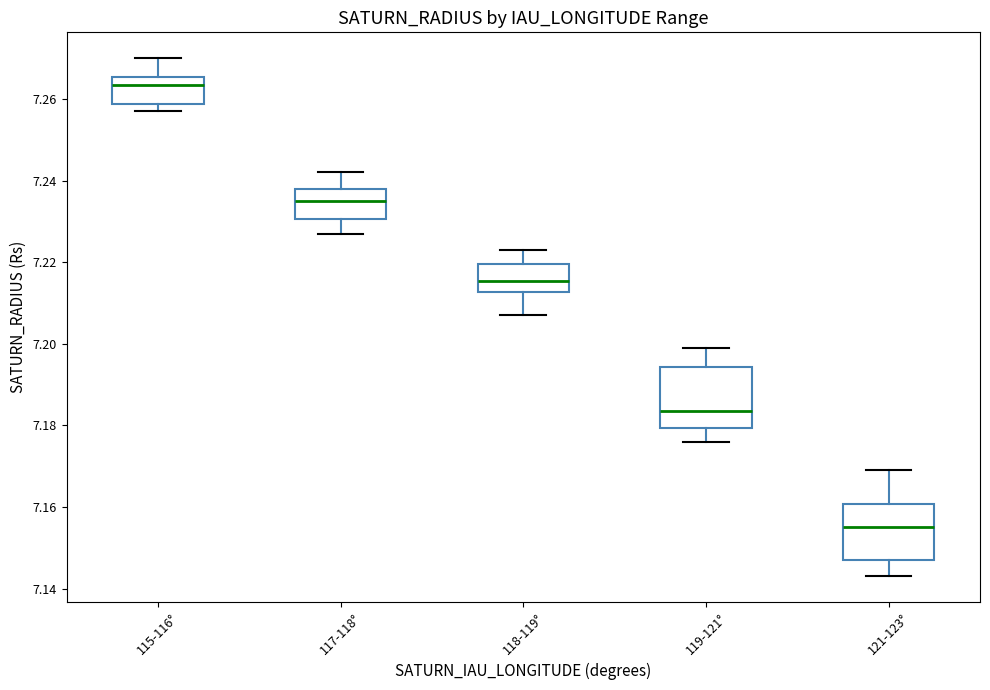

Which box's median line is the highest?

115-116°